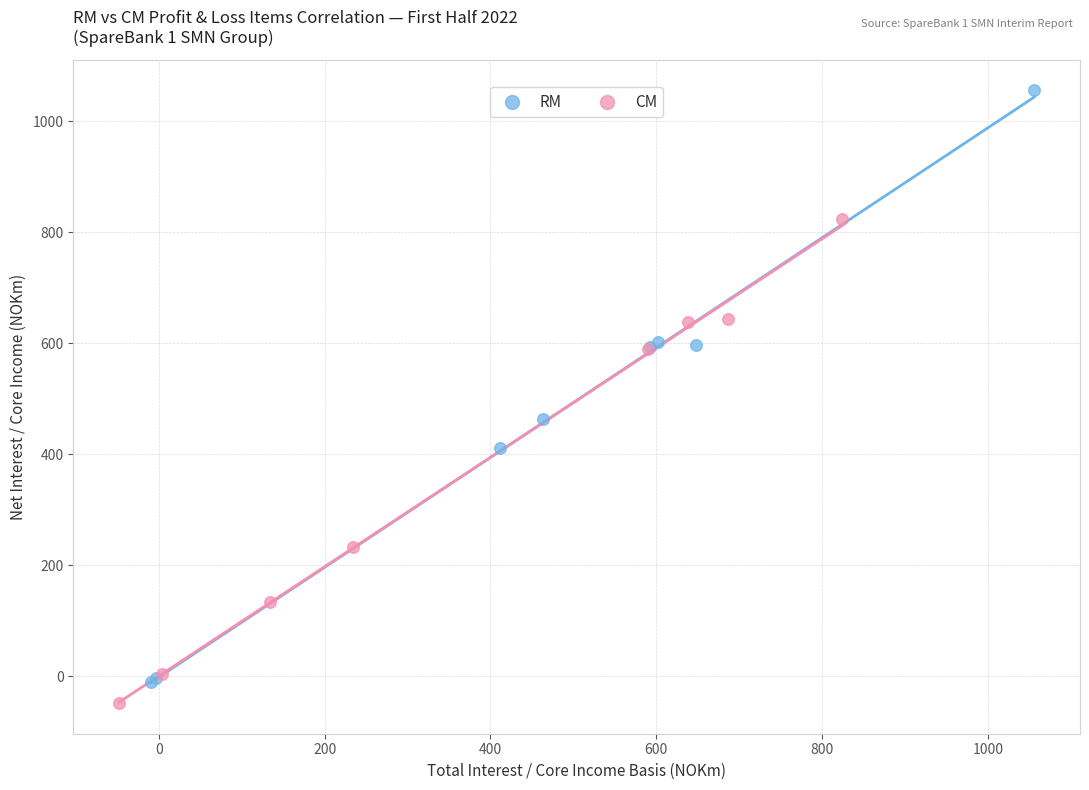

Which series has the largest Y range (max minus min)?

RM